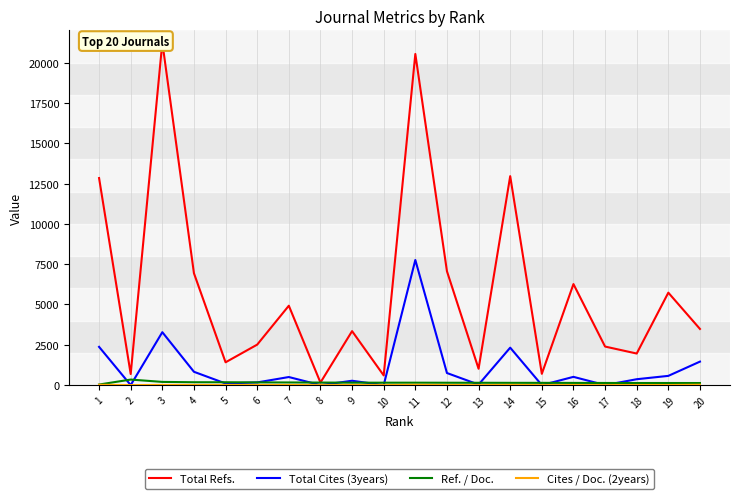

What is the value of the Total Refs. point at the 15th from the left?

700.0